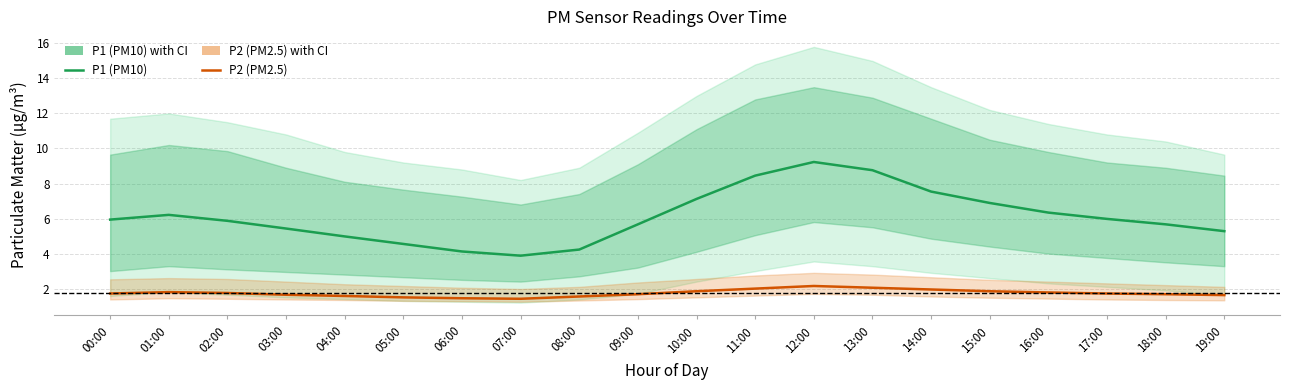

Which has a higher value, 06:00 or 01:00?

01:00